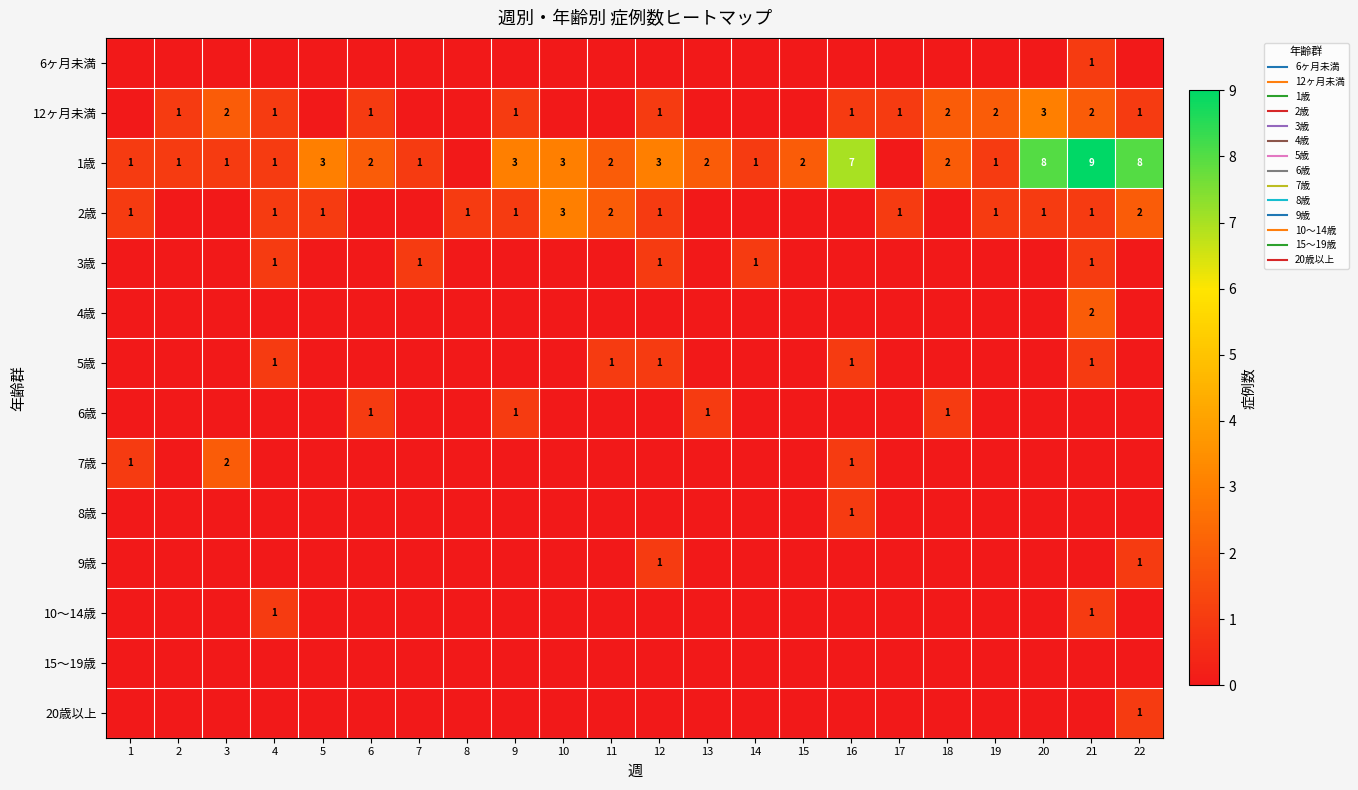

Rank the categories by 6ヶ月未満 value from lowest to highest.

1, 2, 3, 4, 5, 6, 7, 8, 9, 10, 11, 12, 13, 14, 15, 16, 17, 18, 19, 20, 22, 21